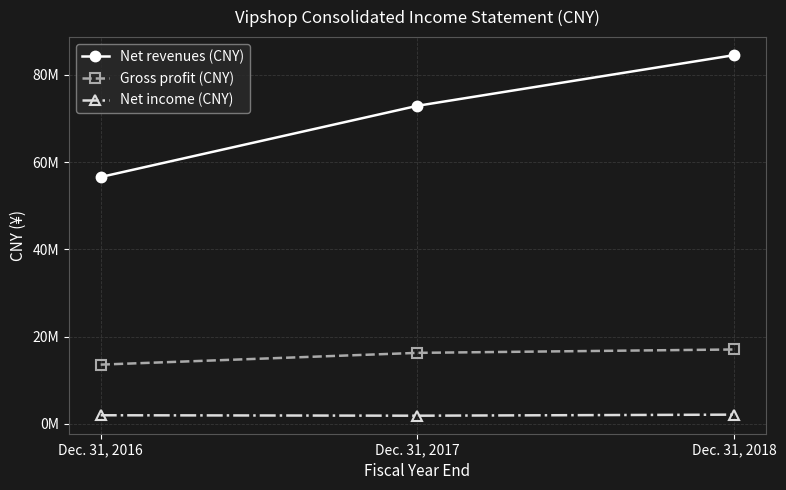

Does the chart have visible grid lines?

Yes